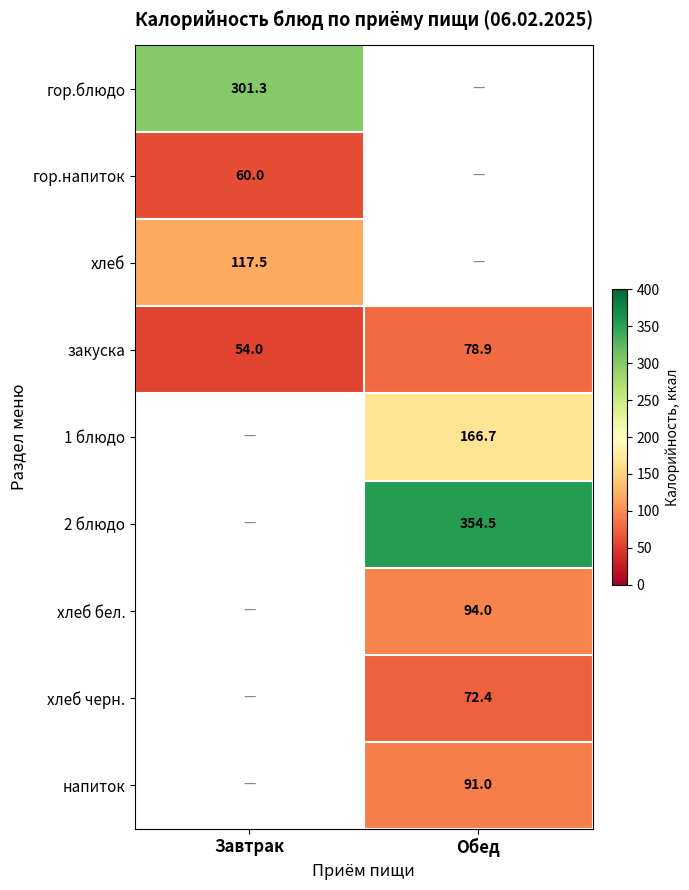

Is the value of 2 блюдо at Обед greater than the value of гор.блюдо at Завтрак?

Yes